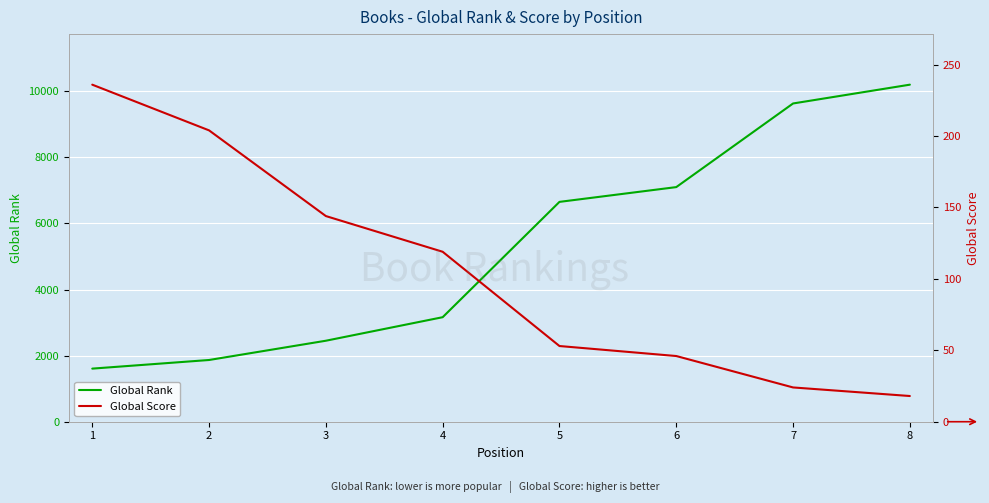

Is this an area chart (filled region under the line)?

No